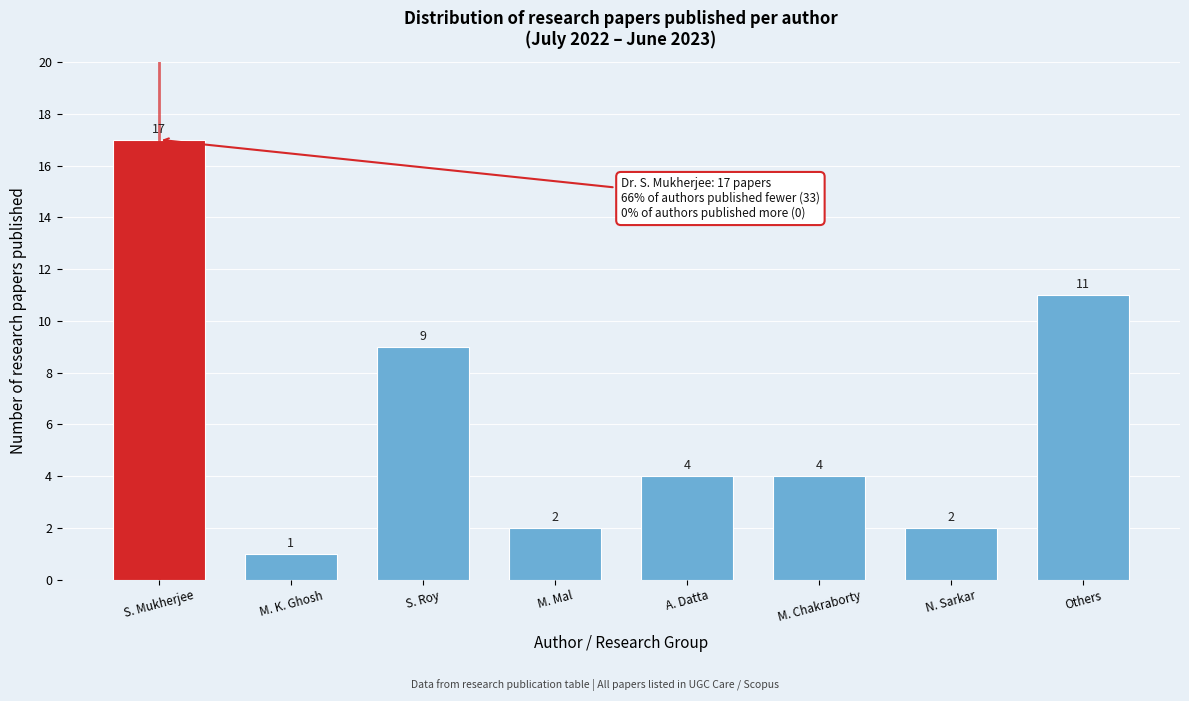

Reading left to right, what are all the values shown in this chart?

S. Mukherjee=17	M. K. Ghosh=1	S. Roy=9	M. Mal=2	A. Datta=4	M. Chakraborty=4	N. Sarkar=2	Others=11